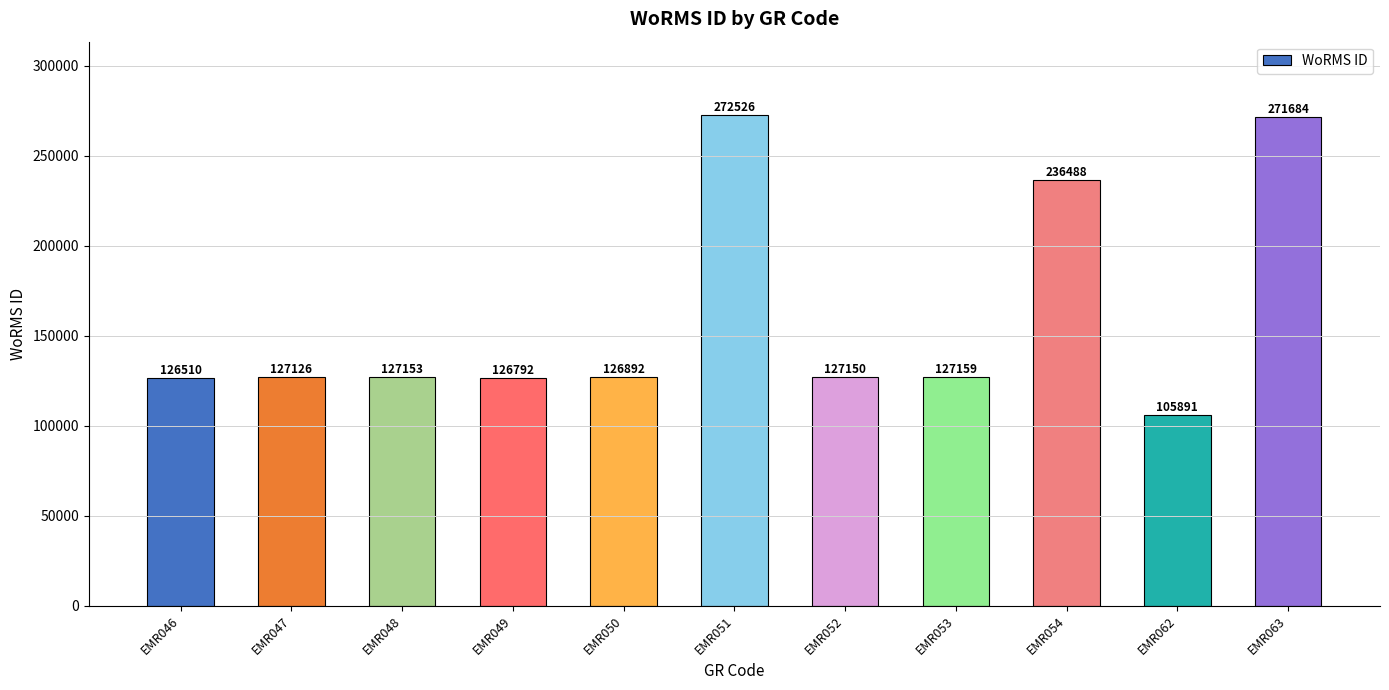

Reading left to right, what are all the values shown in this chart?

126510	127126	127153	126792	126892	272526	127150	127159	236488	105891	271684